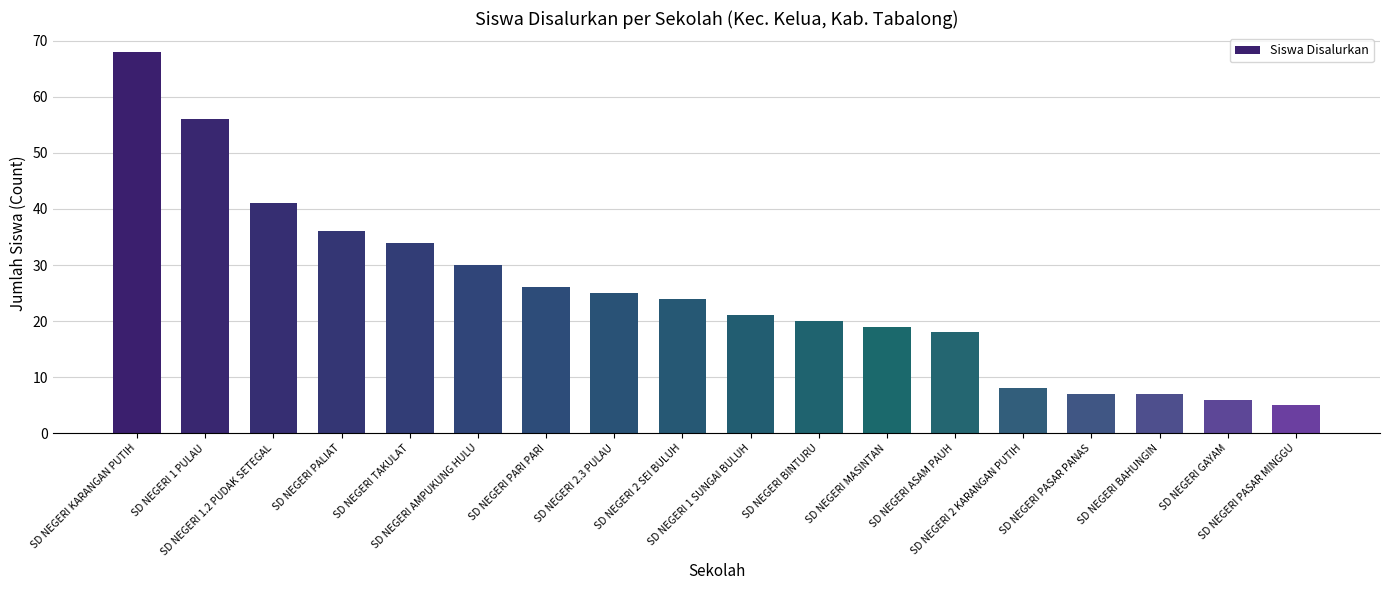

What is the difference between the second highest and second lowest values?

50